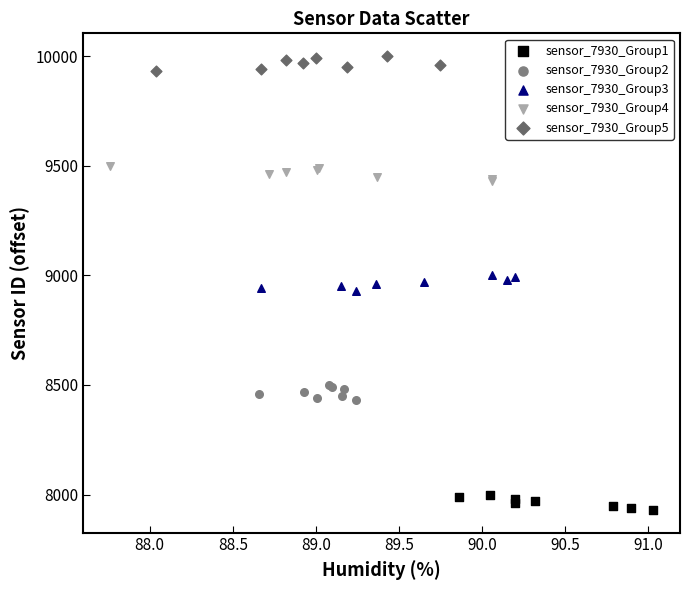

What are all the series names shown in the legend?

sensor_7930_Group1, sensor_7930_Group2, sensor_7930_Group3, sensor_7930_Group4, sensor_7930_Group5